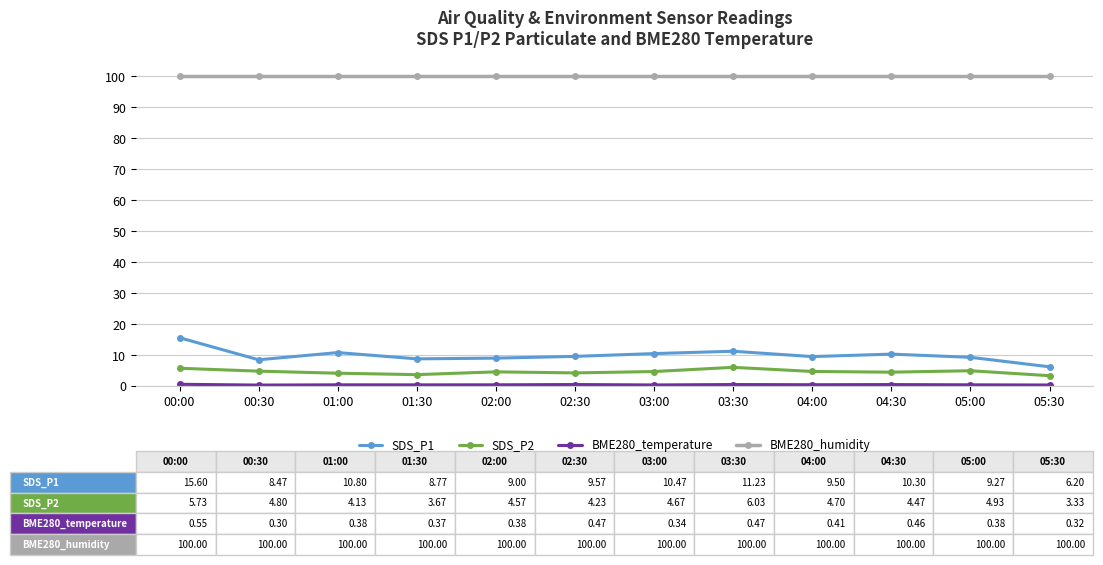

True or false: SDS_P1 and BME280_humidity intersect in this chart.

False